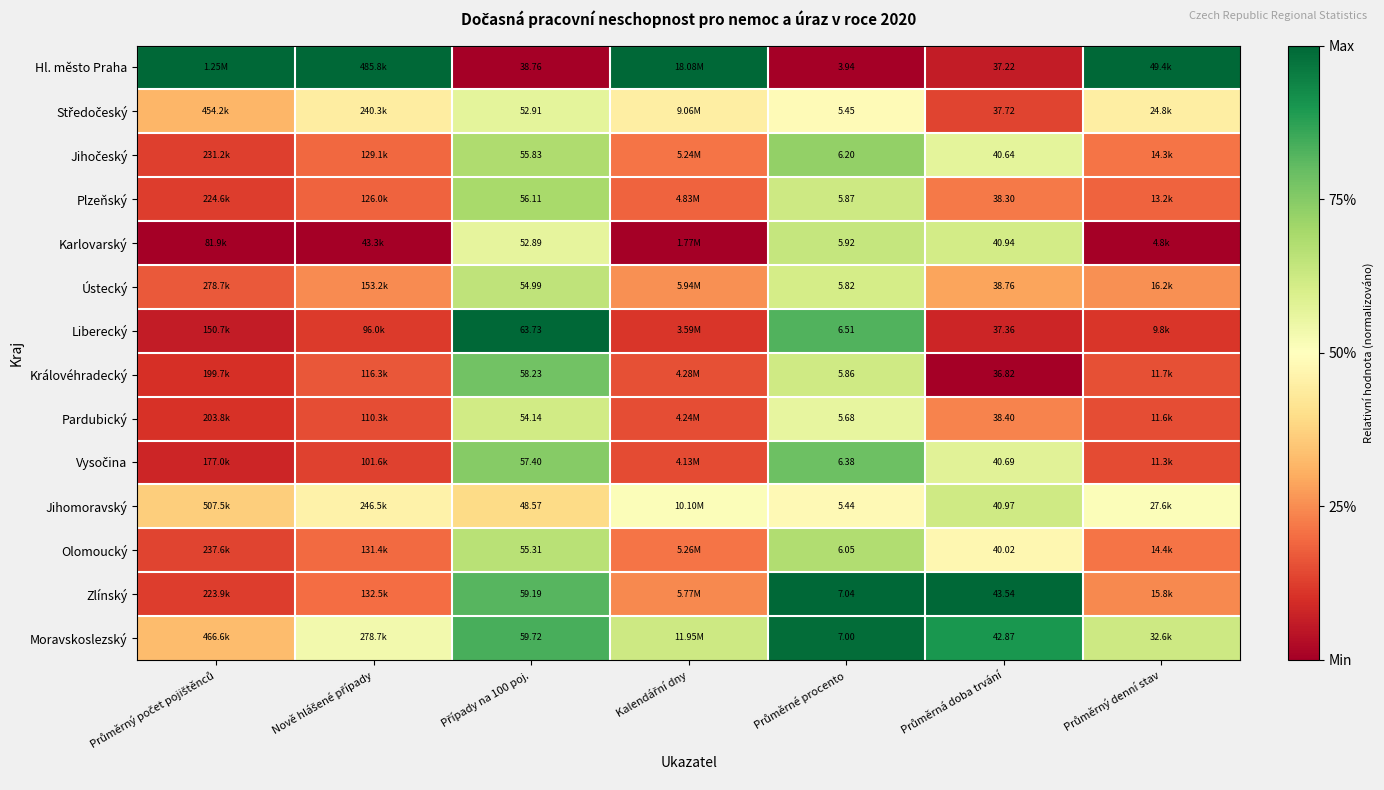

The Jihomoravský series shows 0.3 at Nově hlášené případy. True or false?

False